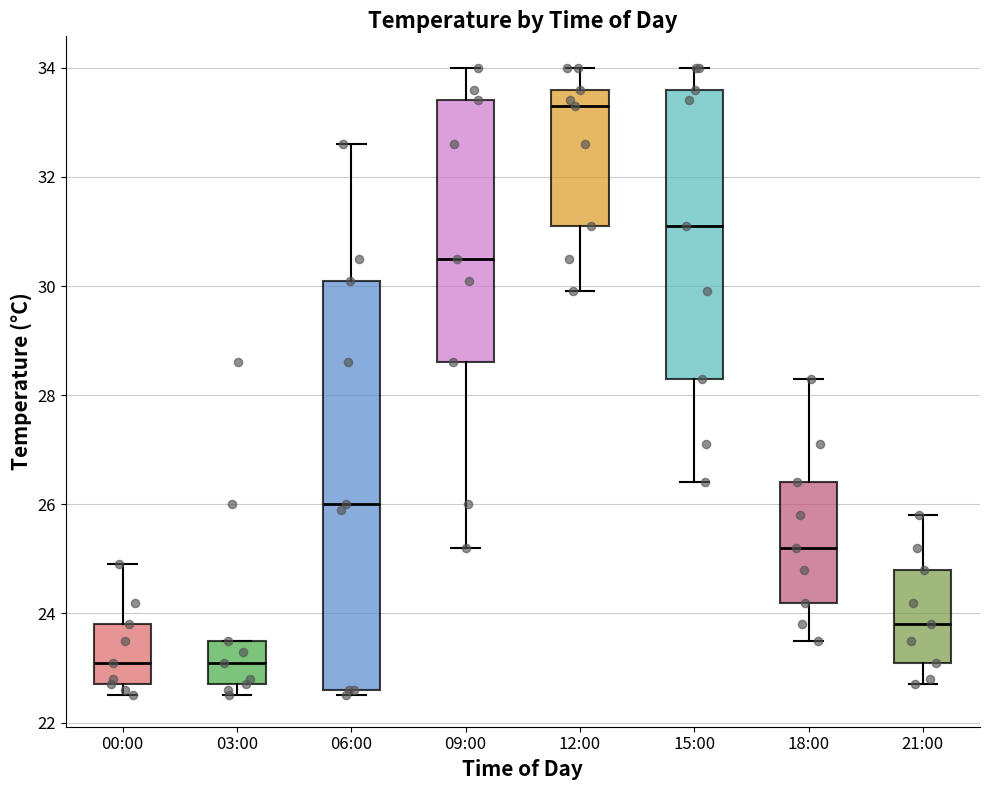

Reading left to right, transcribe this box plot: for each box, give where its median line is, the range the box spans, and where its two whiskers end, as read against the y-axis. The values are not printed on the chart, so give them approximately, as read against the axis.

00:00: median 23.2, box 22.8 to 23.8, whiskers 22.6 to 25.0
03:00: median 23.2, box 22.8 to 23.6, whiskers 22.6 to 23.6
06:00: median 26.0, box 22.6 to 30.2, whiskers 22.6 (just below the box's lower edge) to 32.6
09:00: median 30.6, box 28.6 to 33.4, whiskers 25.2 to 34.0
12:00: median 33.4, box 31.2 to 33.6, whiskers 30.0 to 34.0
15:00: median 31.2, box 28.4 to 33.6, whiskers 26.4 to 34.0
18:00: median 25.2, box 24.2 to 26.4, whiskers 23.6 to 28.4
21:00: median 23.8, box 23.2 to 24.8, whiskers 22.8 to 25.8